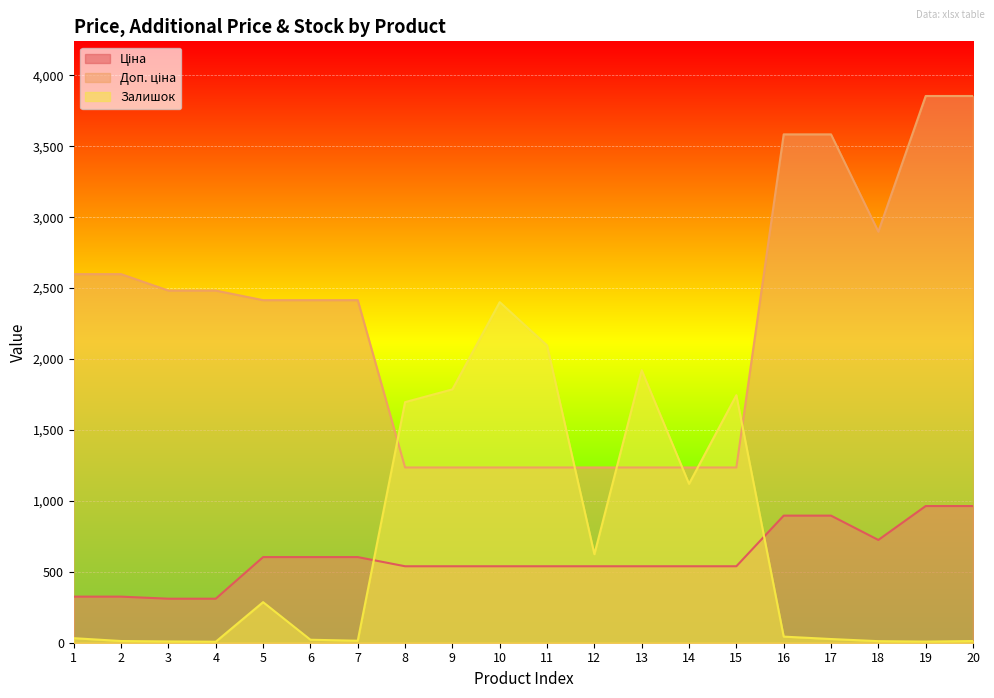

At 20, list the series in order from smallest to largest.

Залишок, Ціна, Доп. ціна